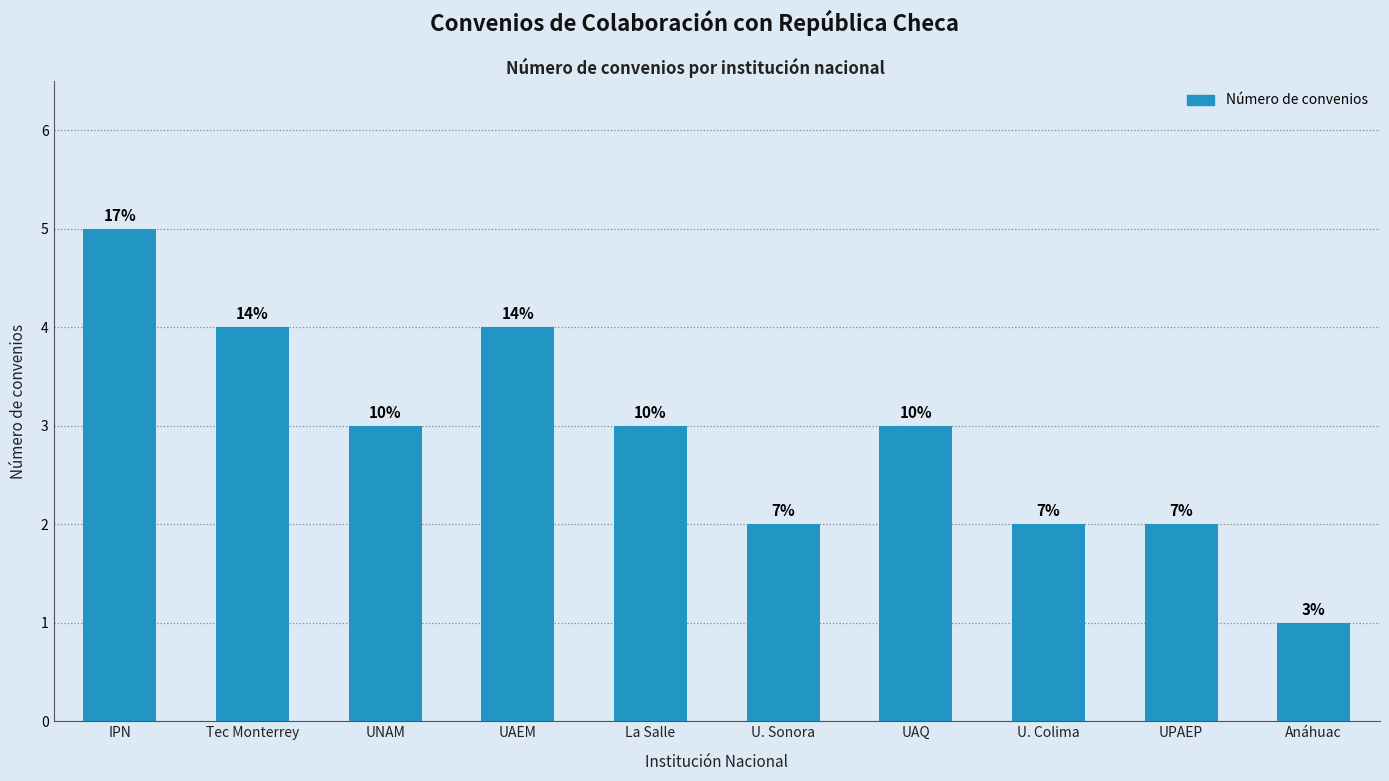

What is the difference between the values at IPN and UAEM?

1